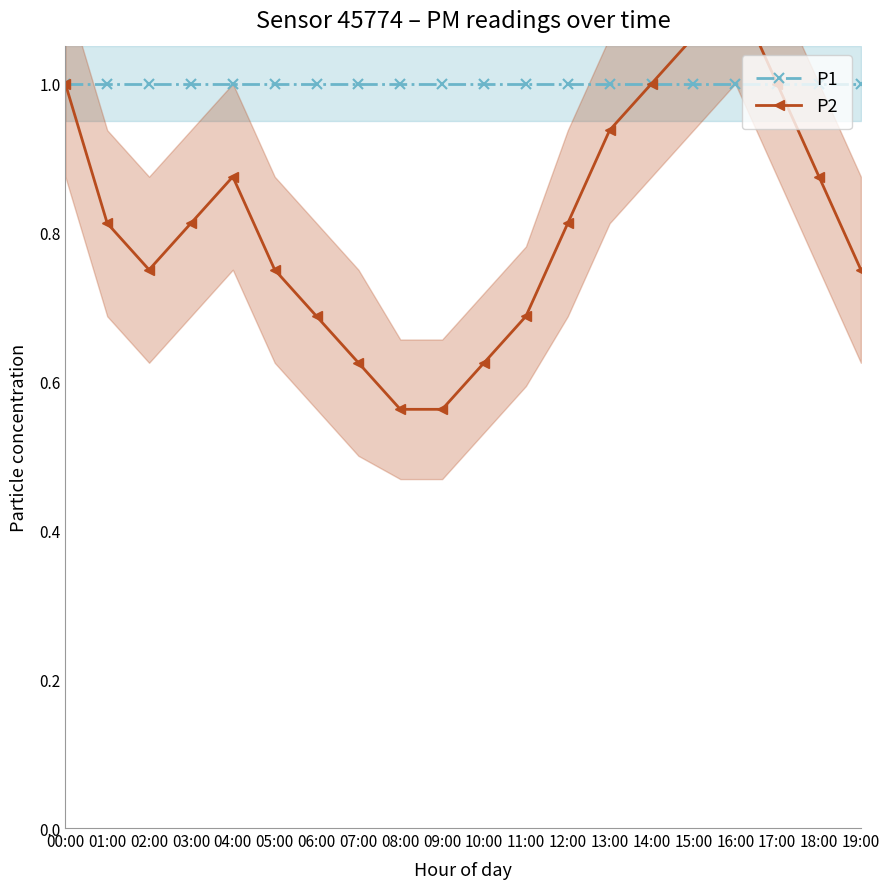

Which has a higher value, 11:00 or 16:00?

11:00